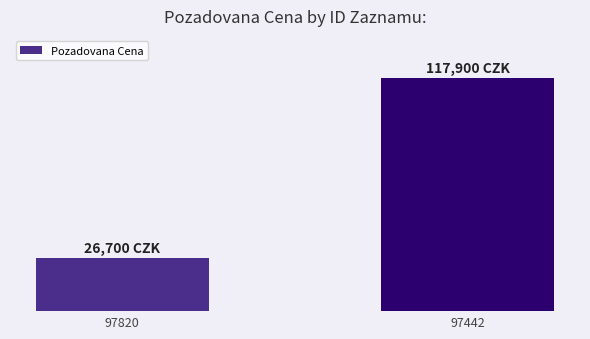

Approximately how many times larger is the value at 97442 compared to 97820?

4.4